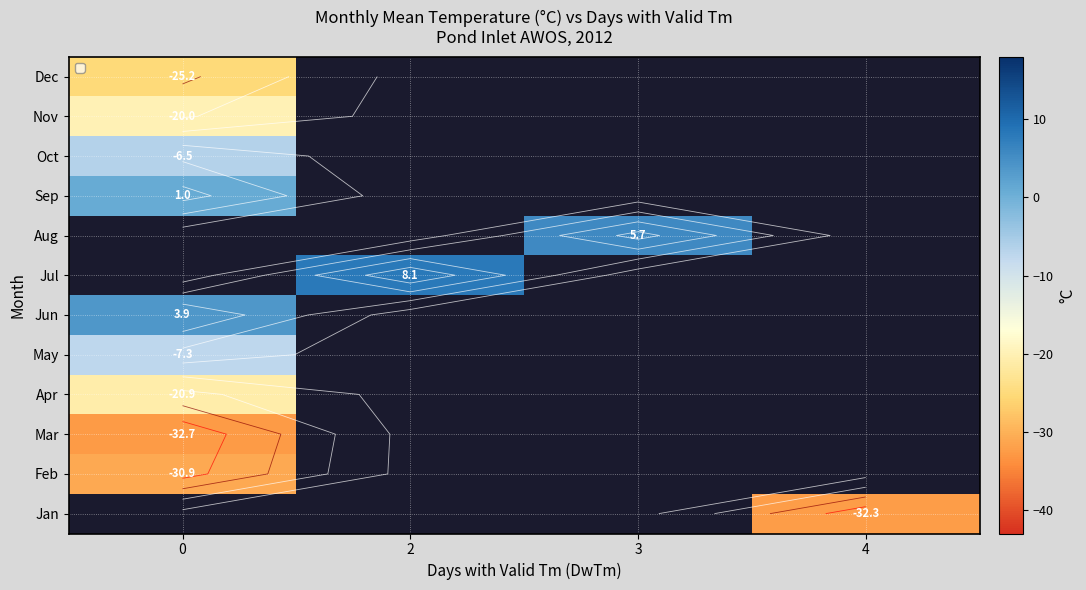

Count the number of data series in this chart.

12